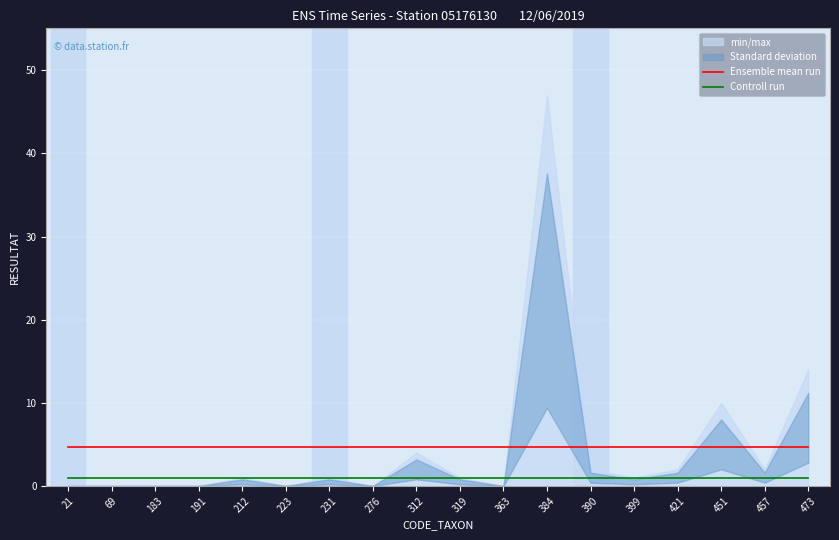

Reading left to right, transcribe all the data shown in this chart.

Ensemble mean run: 4.7	4.7	4.7	4.7	4.7	4.7	4.7	4.7	4.7	4.7	4.7	4.7	4.7	4.7	4.7	4.7	4.7	4.7
Controll run: 1.0	1.0	1.0	1.0	1.0	1.0	1.0	1.0	1.0	1.0	1.0	1.0	1.0	1.0	1.0	1.0	1.0	1.0